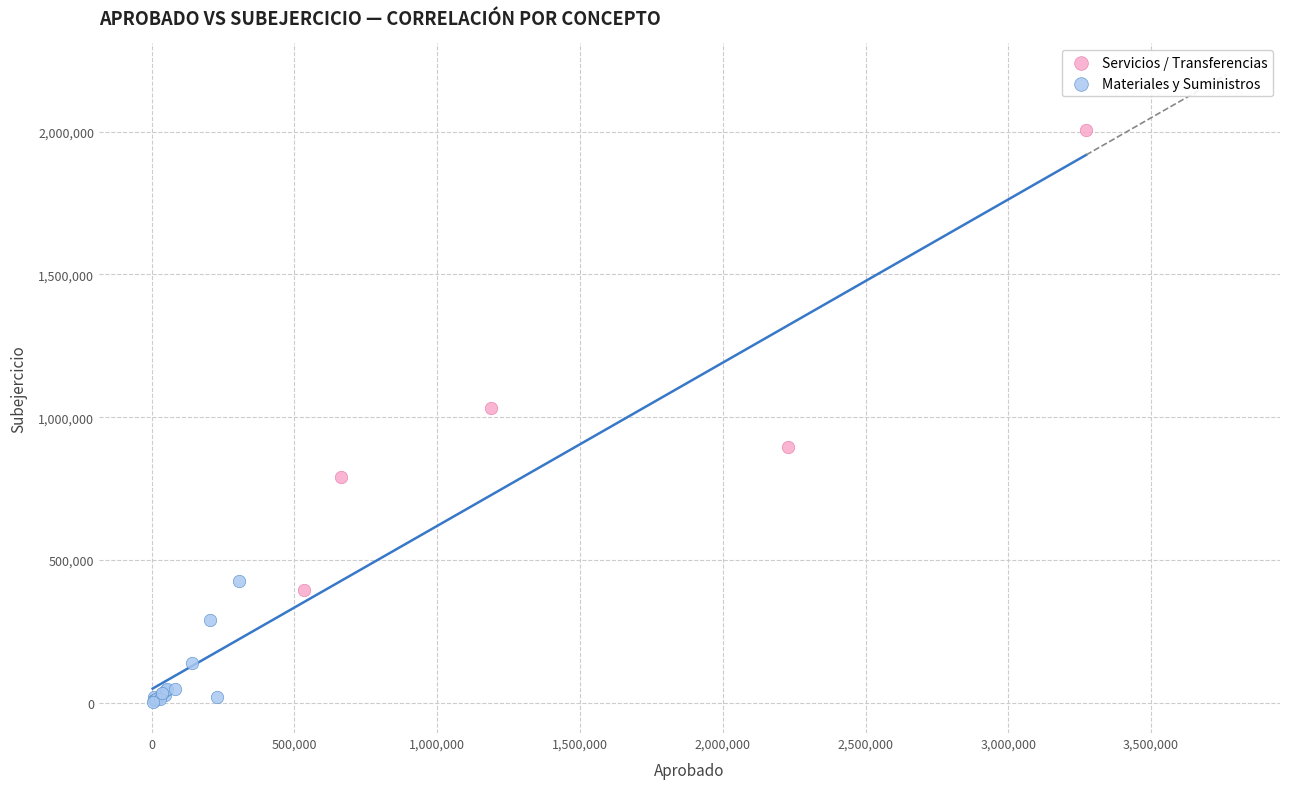

Which series reaches the maximum Y coordinate?

Servicios / Transferencias